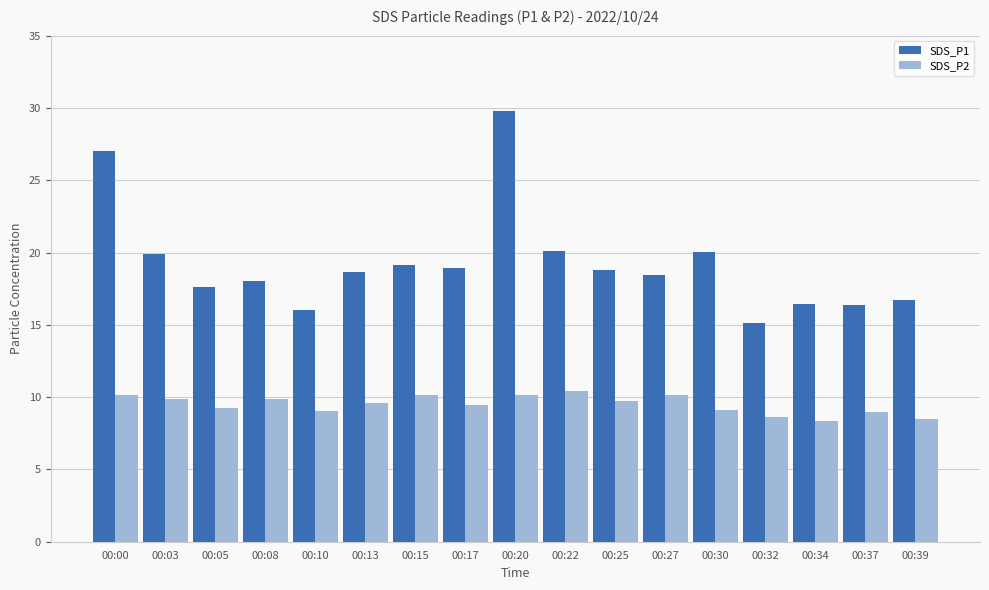

List the series in order of their overall mean, lowest first.

SDS_P2, SDS_P1